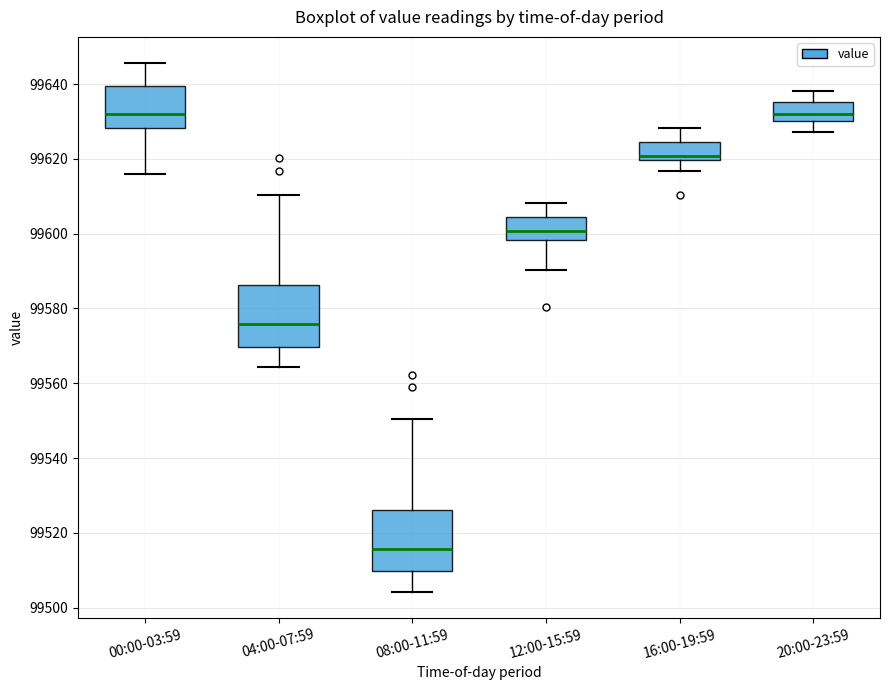

Reading left to right, transcribe this box plot: for each box, give where its median line is, the range the box spans, and where its two whiskers end, as read against the y-axis. The values are not printed on the chart, so give them approximately, as read against the axis.

00:00-03:59: median 99632, box 99628 to 99640, whiskers 99616 to 99646
04:00-07:59: median 99576, box 99570 to 99586, whiskers 99564 to 99610
08:00-11:59: median 99516, box 99510 to 99526, whiskers 99504 to 99550
12:00-15:59: median 99600, box 99598 to 99604, whiskers 99590 to 99608
16:00-19:59: median 99620 (just above the box's lower edge), box 99620 to 99624, whiskers 99616 to 99628
20:00-23:59: median 99632, box 99630 to 99636, whiskers 99628 to 99638